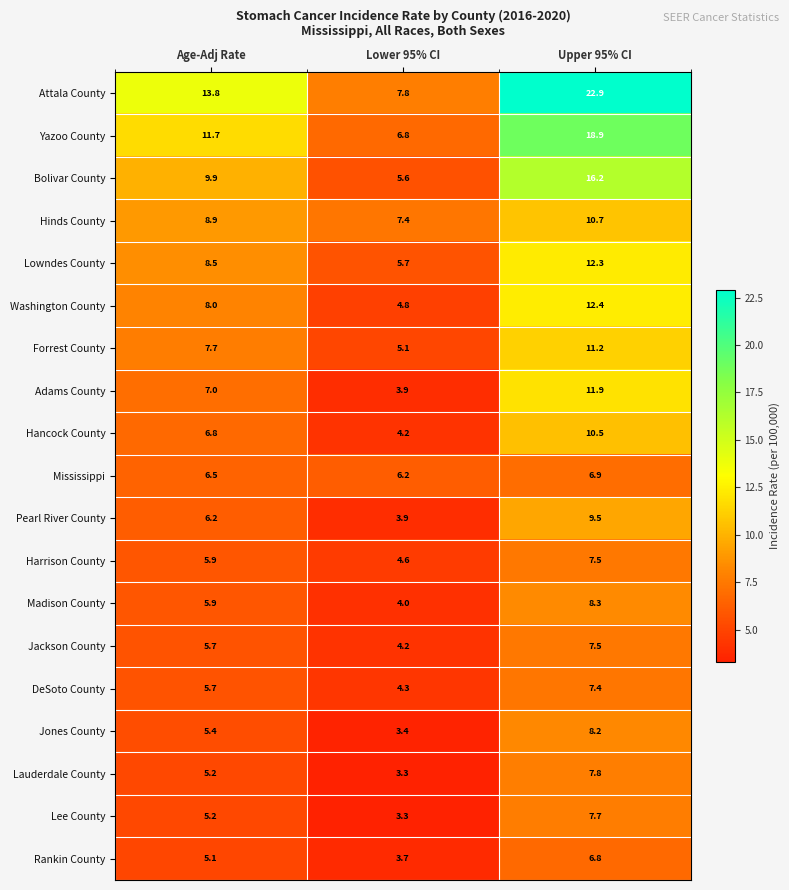

At how many categories does at least one series exceed 10?

2